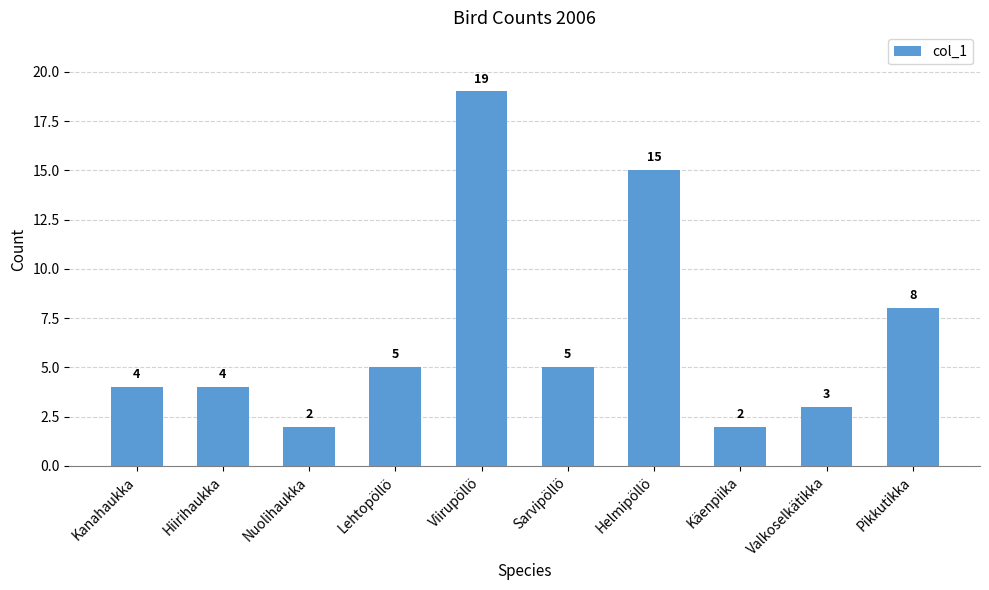

What is the change in value from Helmipöllö to Käenpiika?

-13